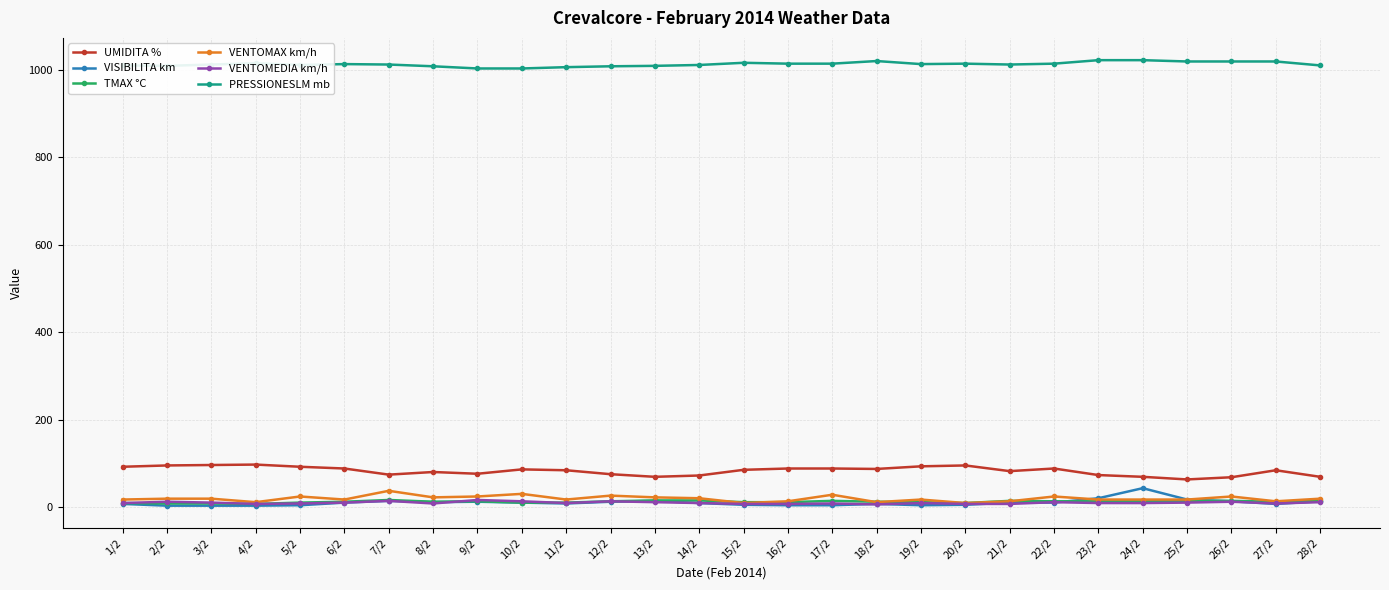

At how many categories does at least one series exceed 526?

28